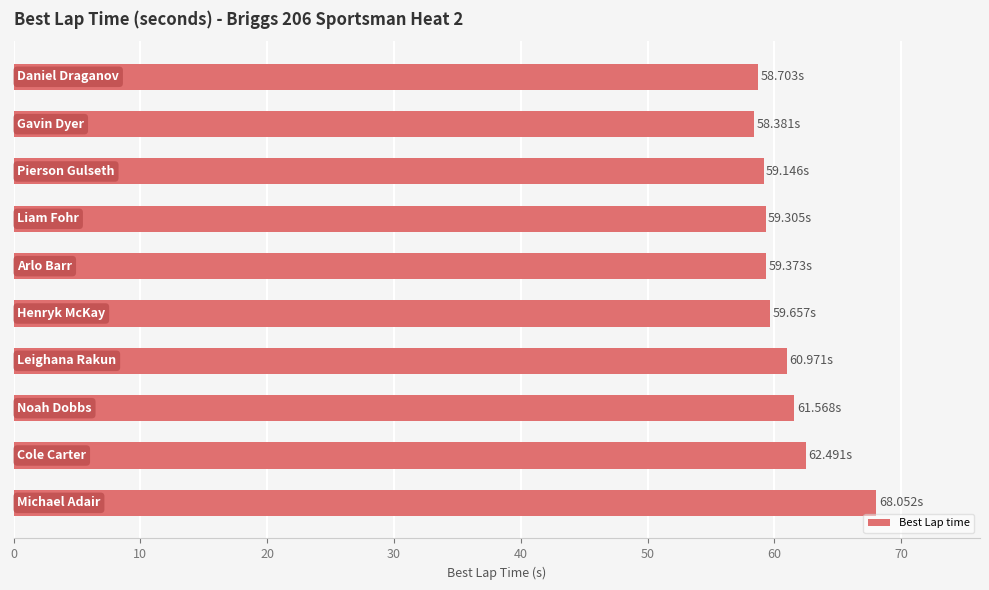

What is the average value?

60.8